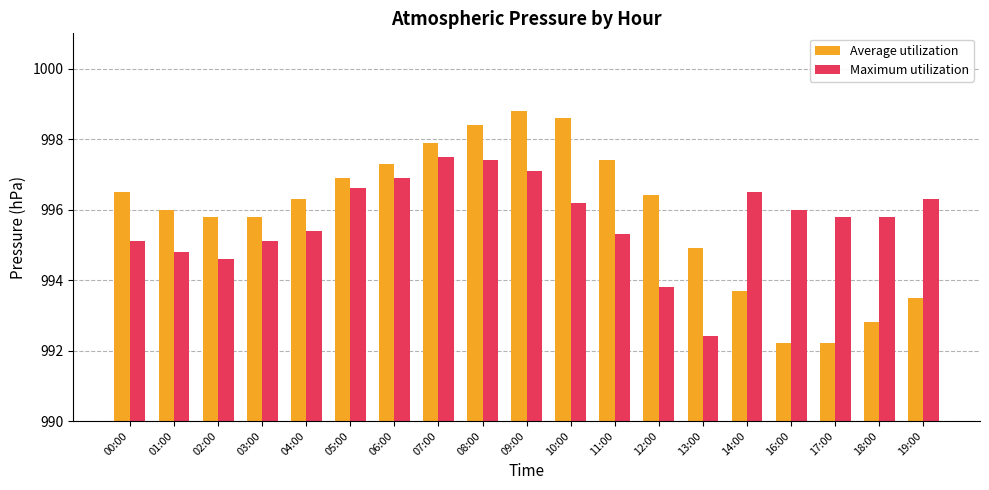

What position from the right is 05:00?

14